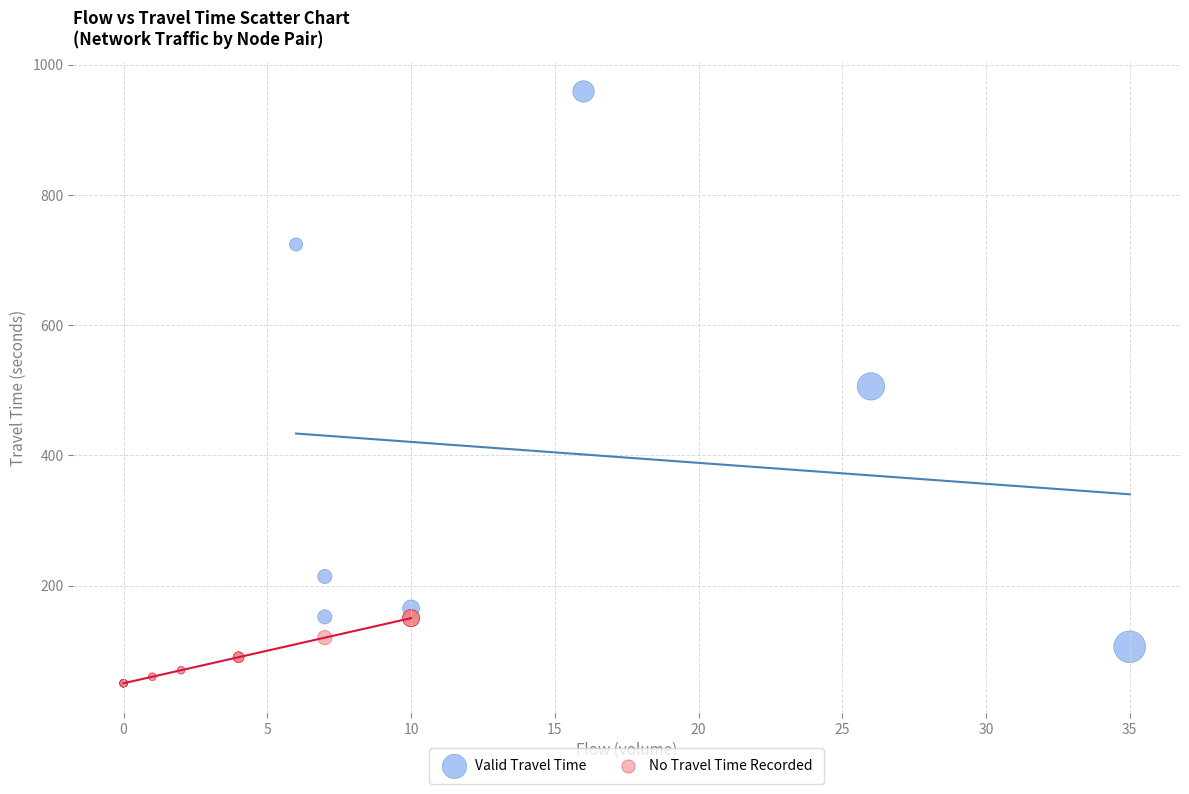

Which series has the widest spread of Y values?

Valid Travel Time